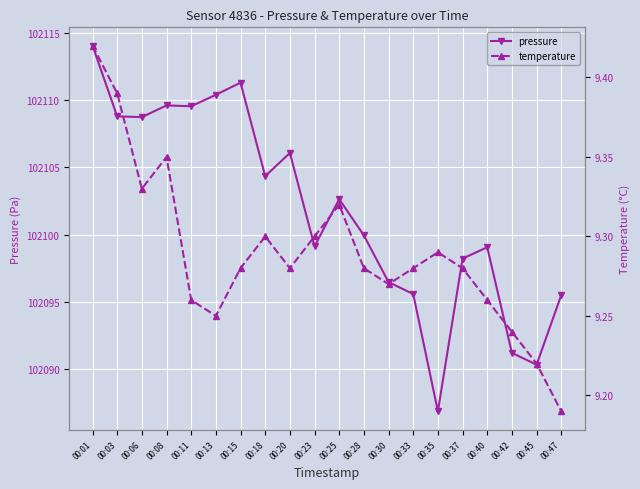

In temperature, how many points are higher than both neighbors (excluding endpoints)?

4